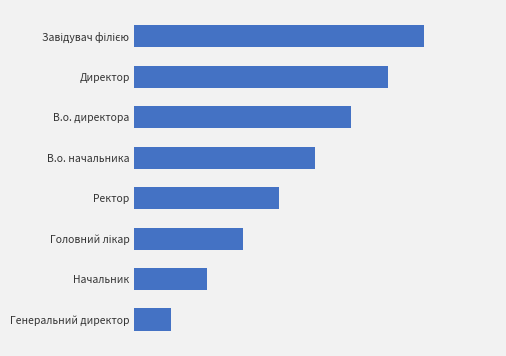

Where is the data nearest to the value 4?

Ректор